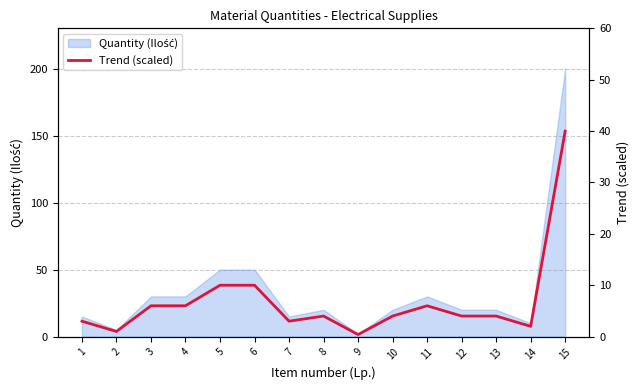

At which label does the data first exceed 4?

3